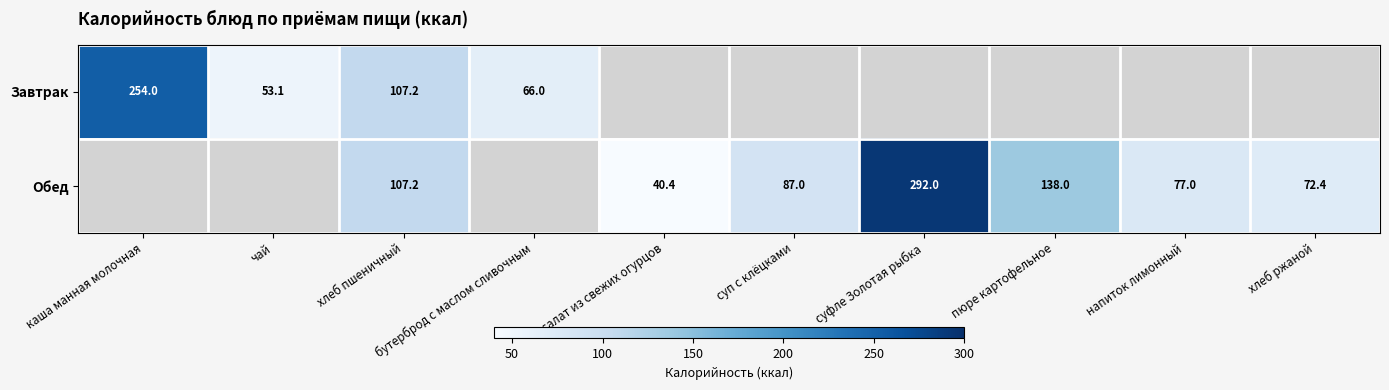

How many data points in Обед are above 107?

3